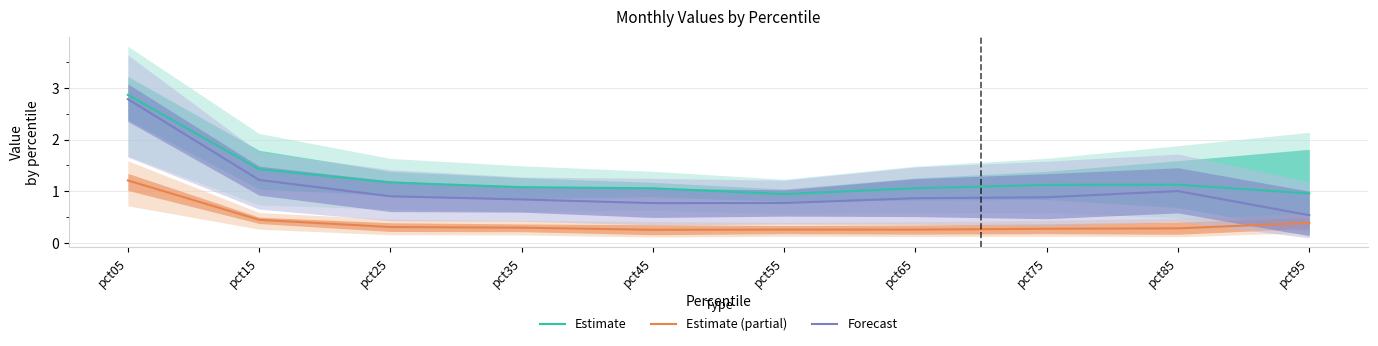

What is the sum of the Estimate (partial) values at pct35 and pct45?

0.5